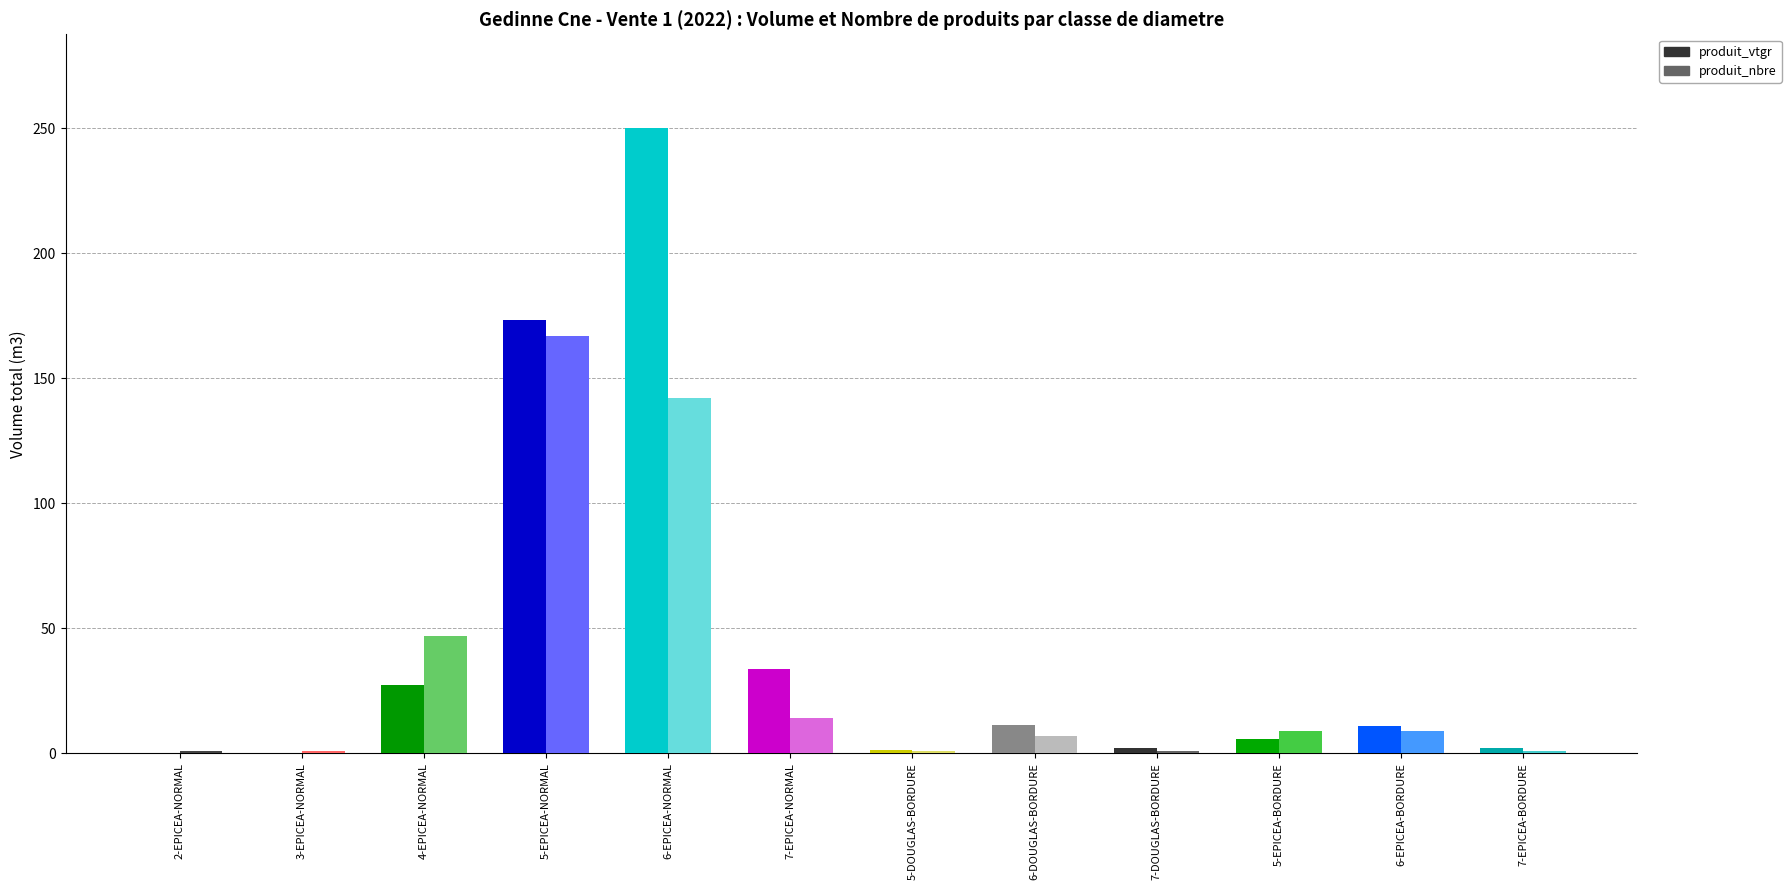

True or false: produit_nbre has a value of 237.8 at 6-EPICEA-NORMAL.

False